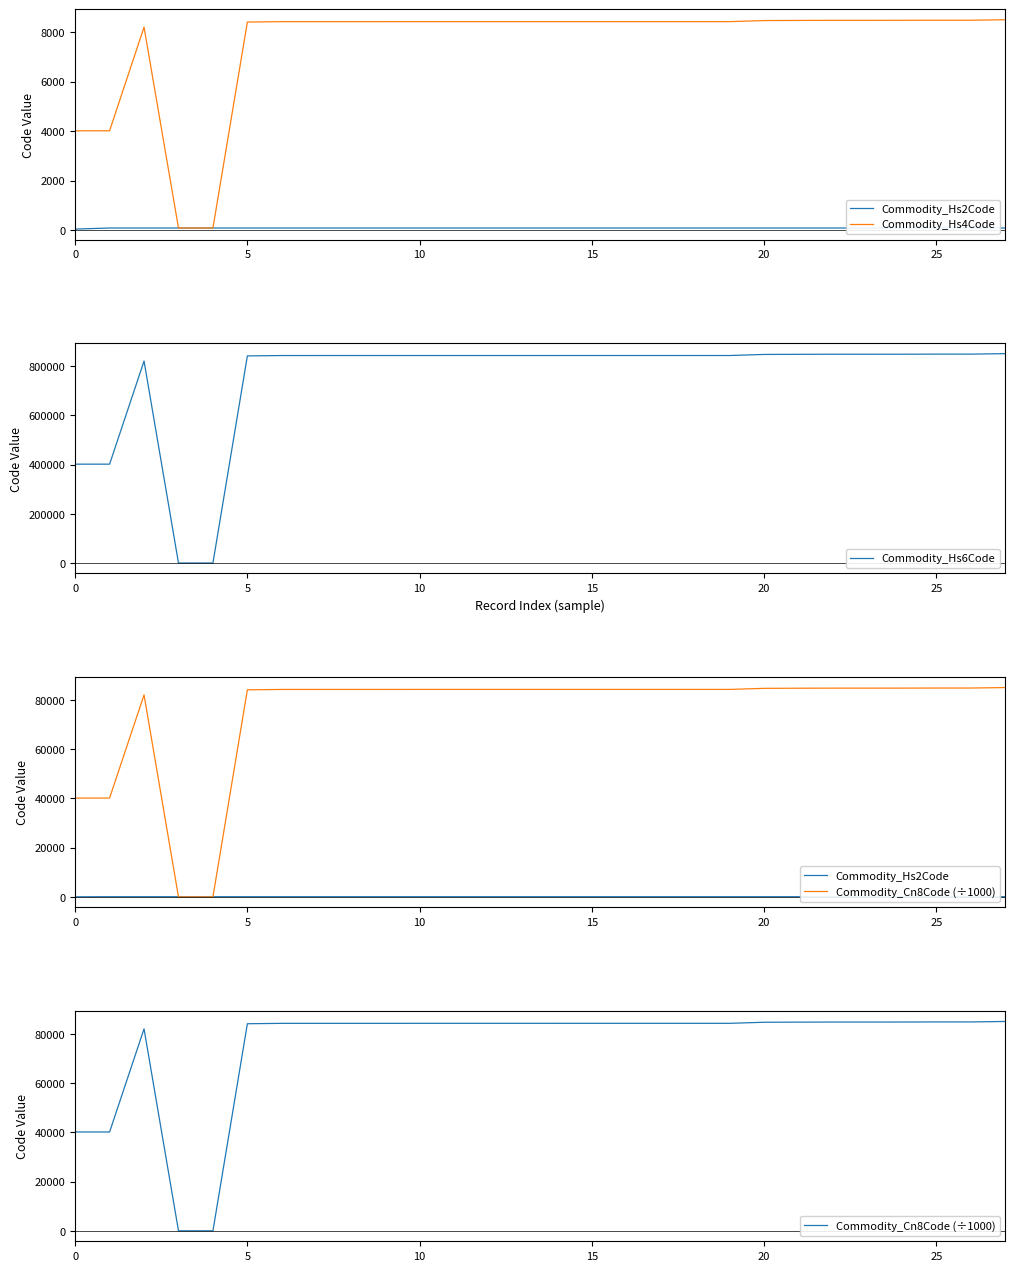

True or false: Commodity_Hs2Code has more than 2 interior local peaks.

False